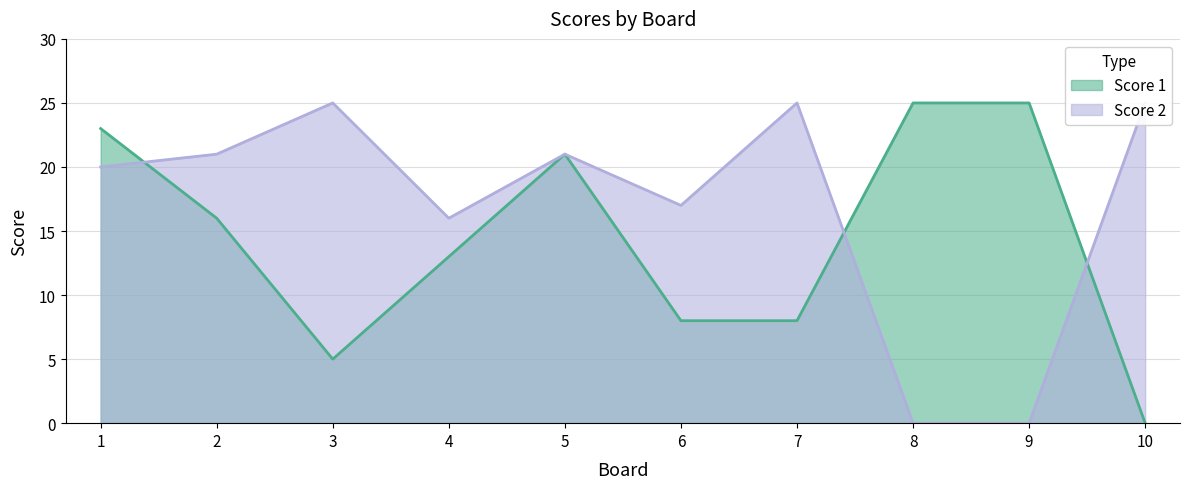

What is the highest value of the Score 1 series?

25